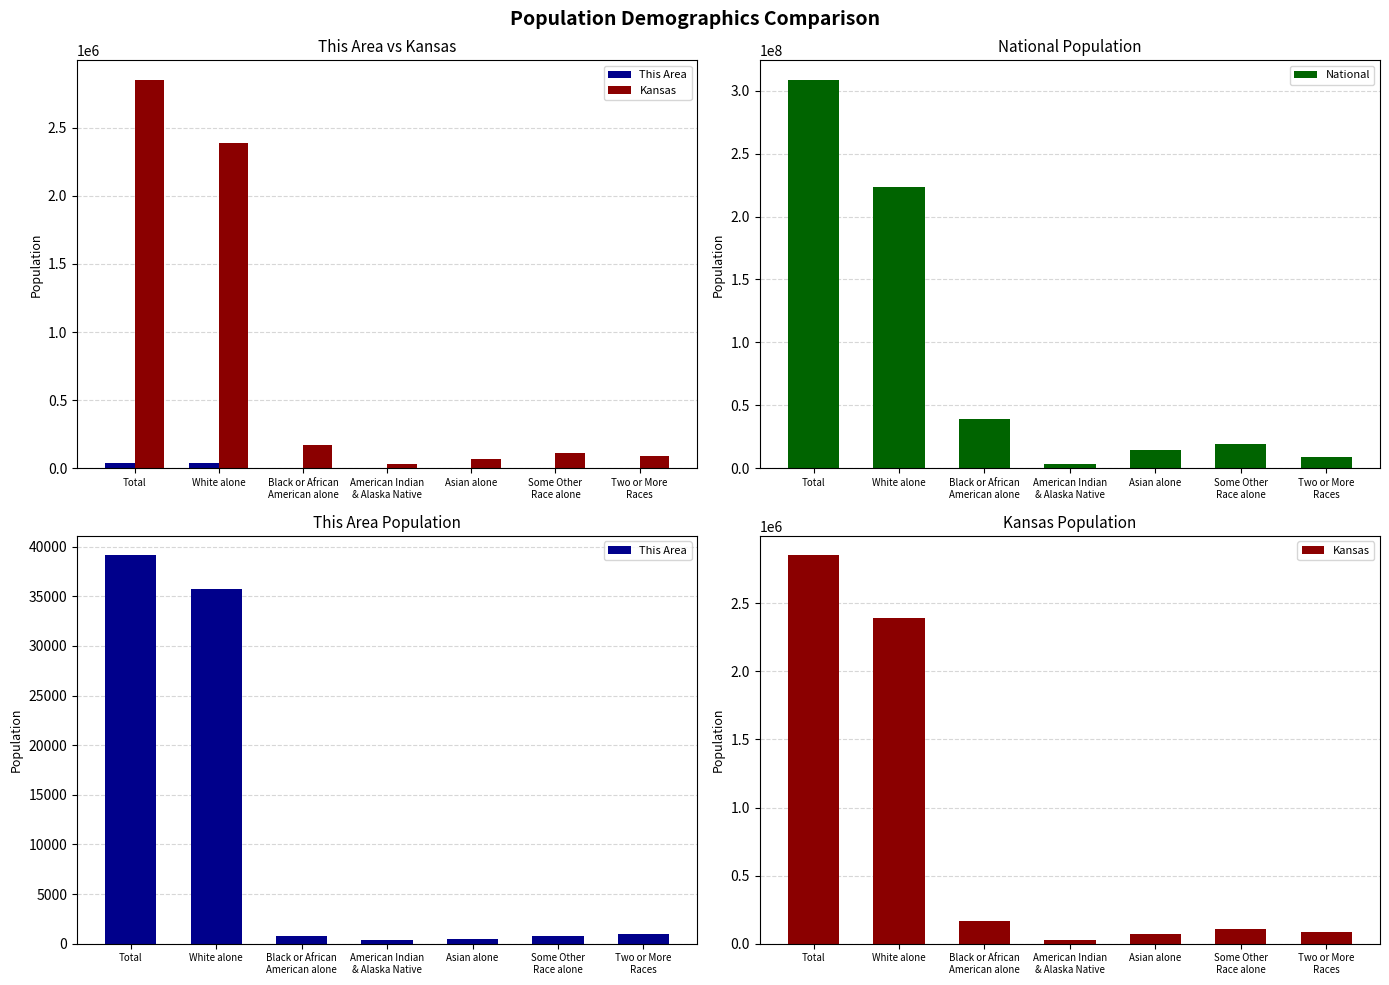

How many groups of bars are there?

7